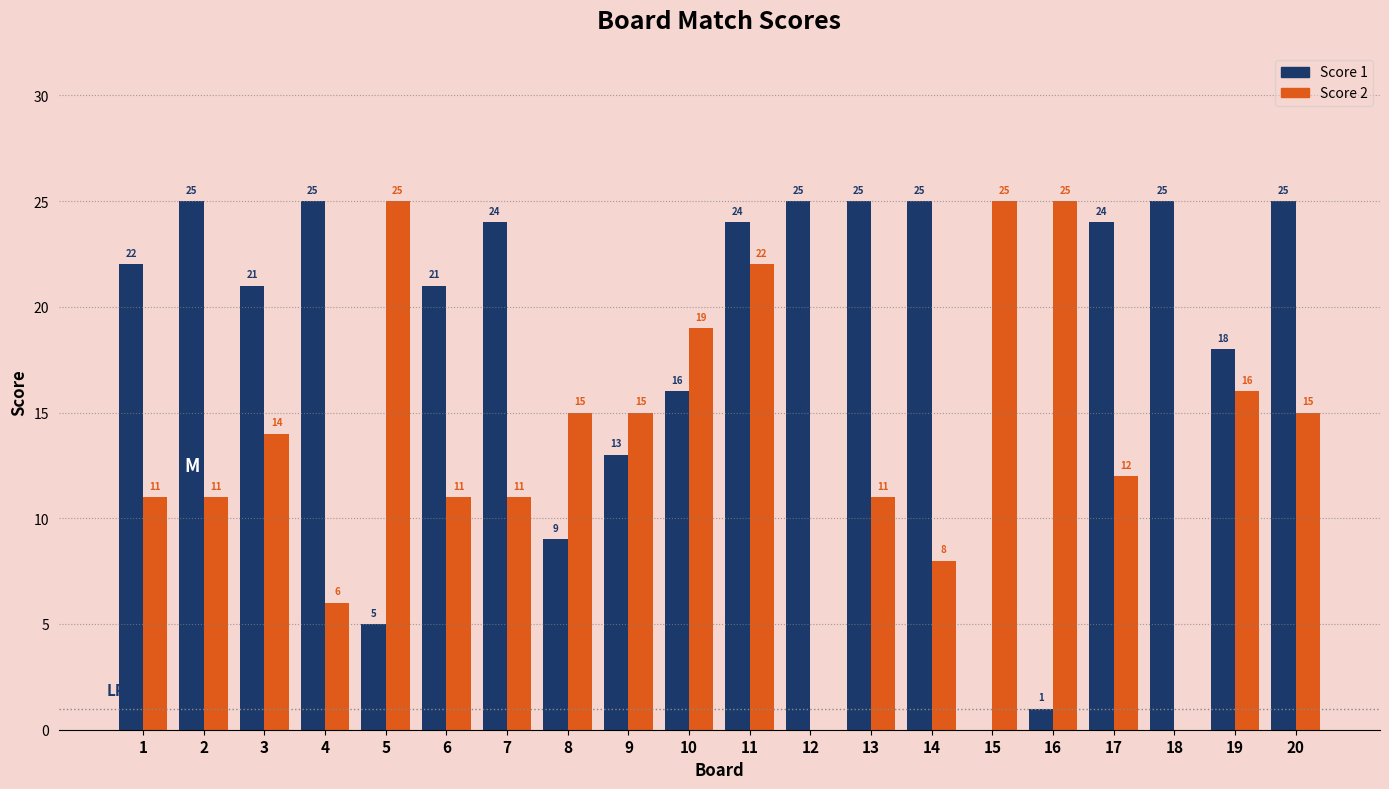

Reading right to left, extract all data points from this chart.

Score 1: 20=25	19=18	18=25	17=24	16=1	15=0	14=25	13=25	12=25	11=24	10=16	9=13	8=9	7=24	6=21	5=5	4=25	3=21	2=25	1=22
Score 2: 20=15	19=16	18=0	17=12	16=25	15=25	14=8	13=11	12=0	11=22	10=19	9=15	8=15	7=11	6=11	5=25	4=6	3=14	2=11	1=11